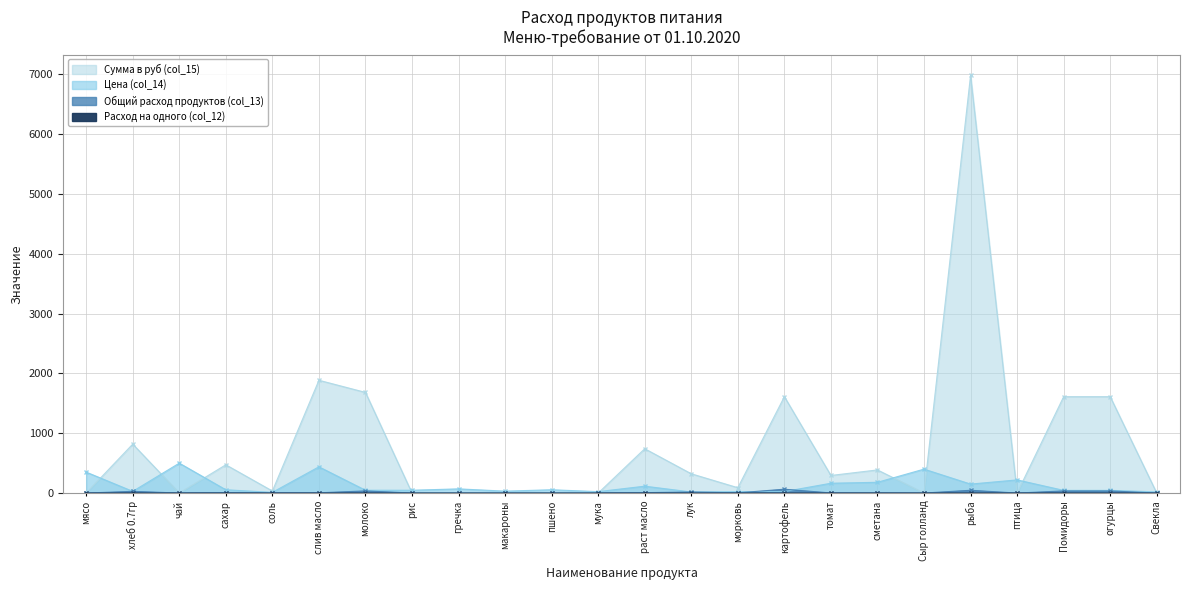

What are all the series names shown in the legend?

Общий расход продуктов (col_13), Цена (col_14), Сумма в руб (col_15), Расход на одного (col_12)